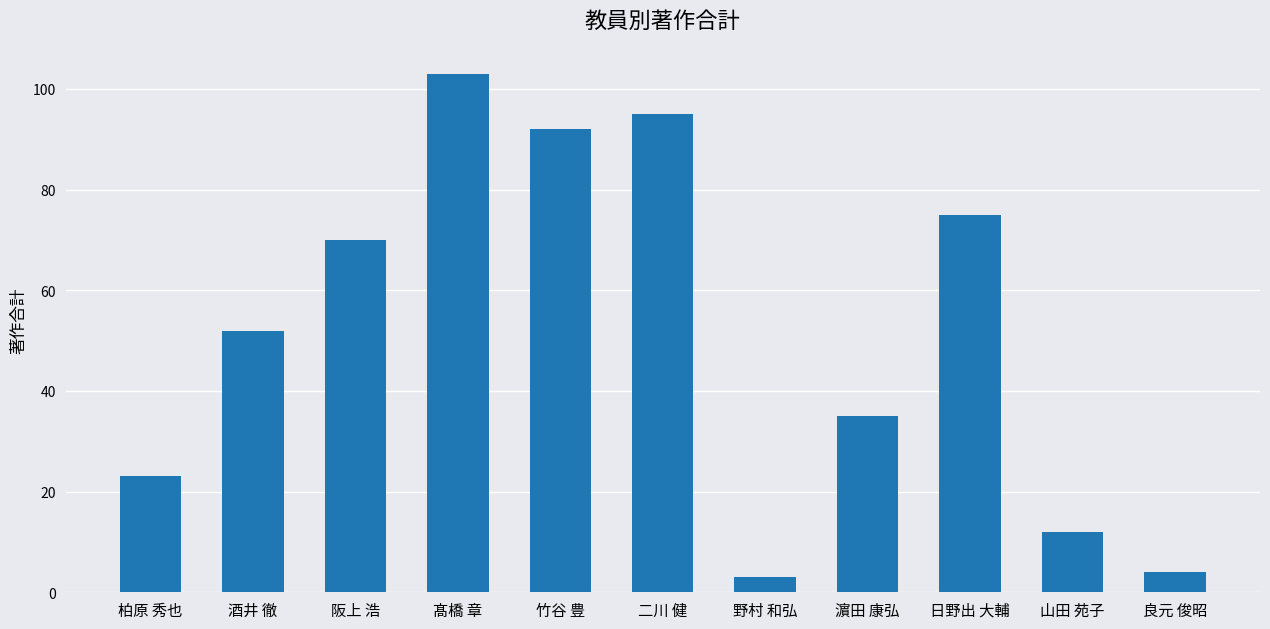

At which category does the chart reach its minimum across all series?

野村 和弘